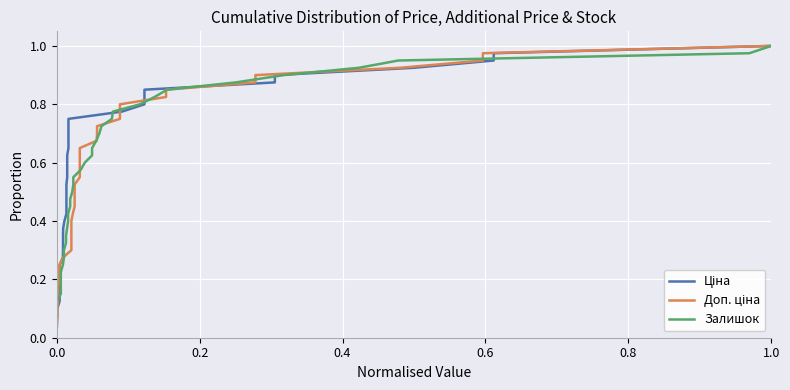

What value does the Ціна series have at 0.8?

0.1